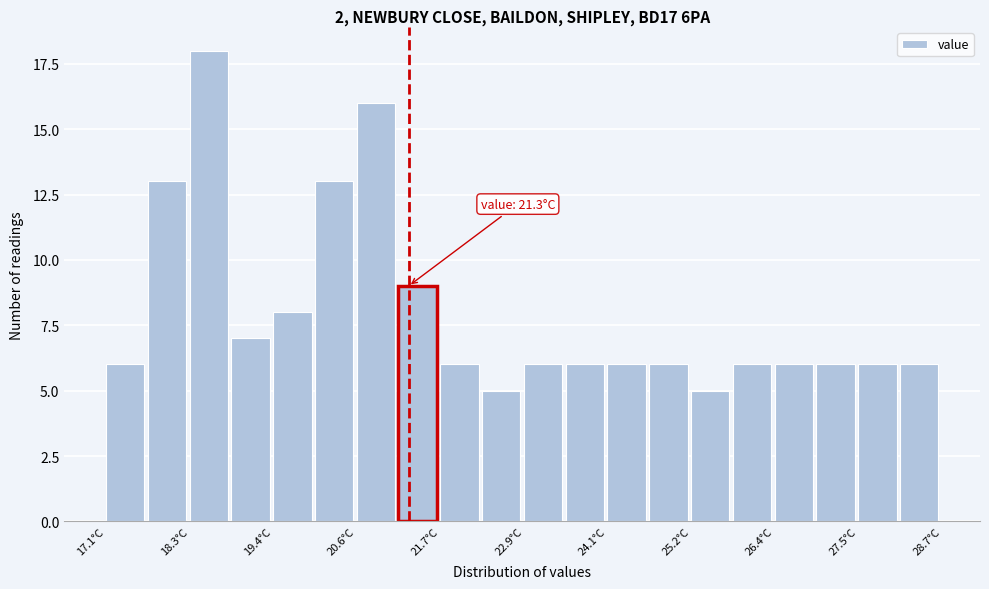

Read against the x-axis, roughly where is the centre of the tallest bar?

18.6